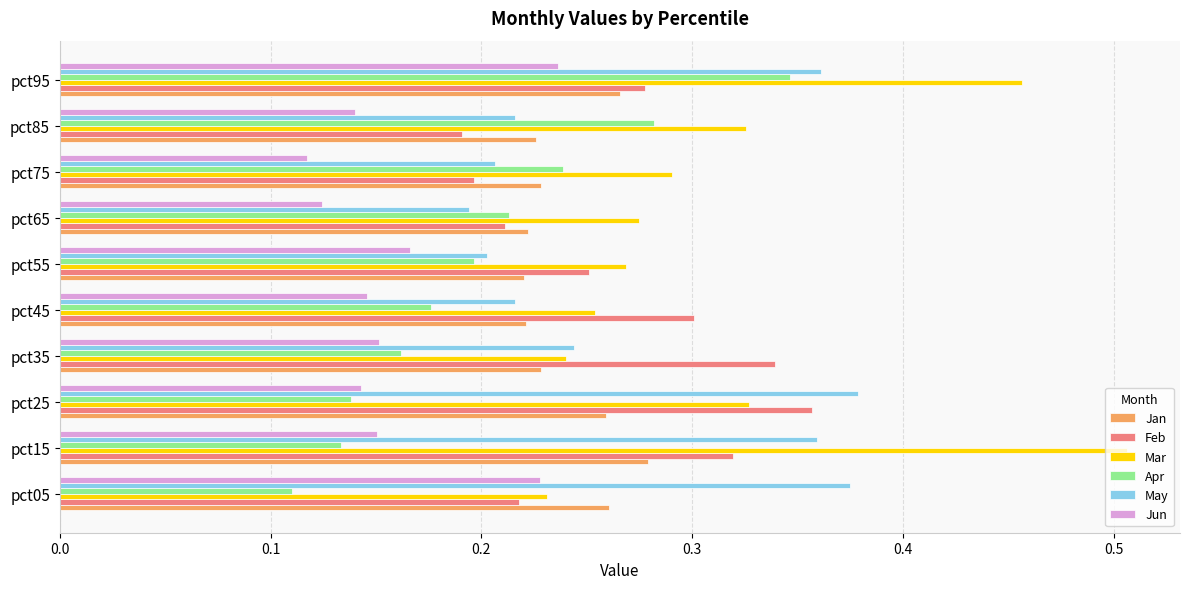

Which category has the highest value in the Jan series?

pct15